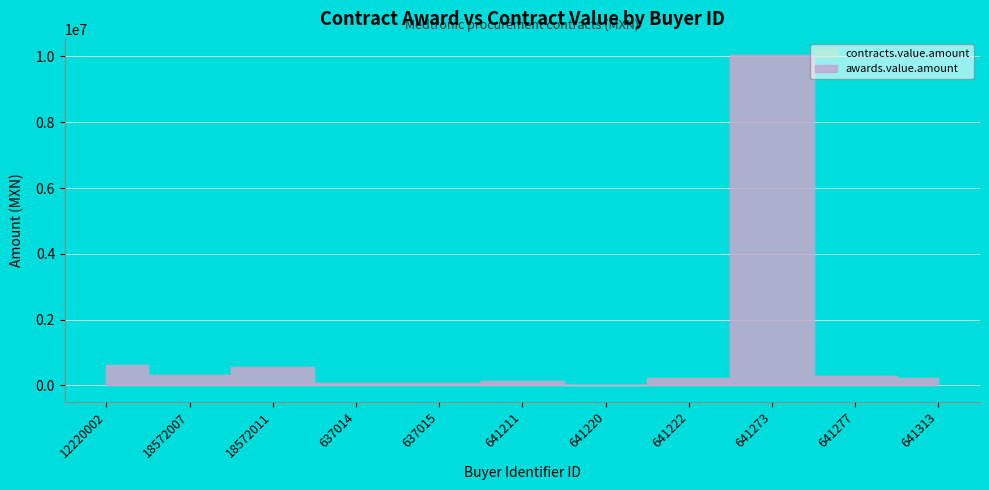

At which category is the sum across all series the highest?

641273